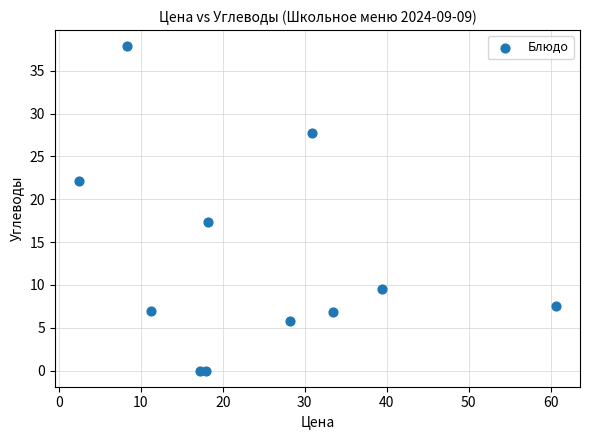

What Y value in the scatter plot is closest to 18?

17.4